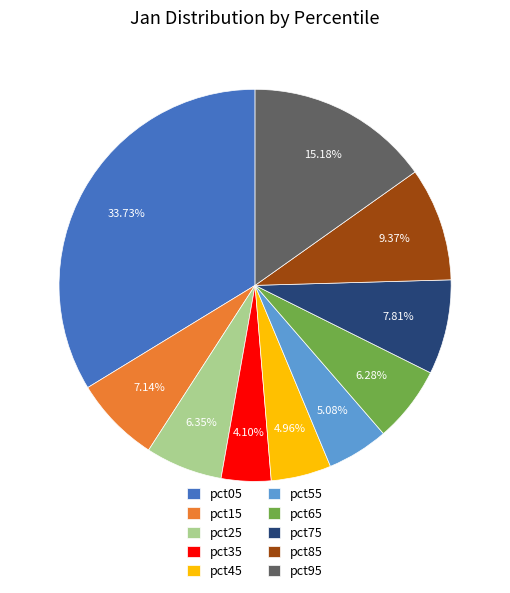

What is the total percentage of pct45 and pct95?

20.1%